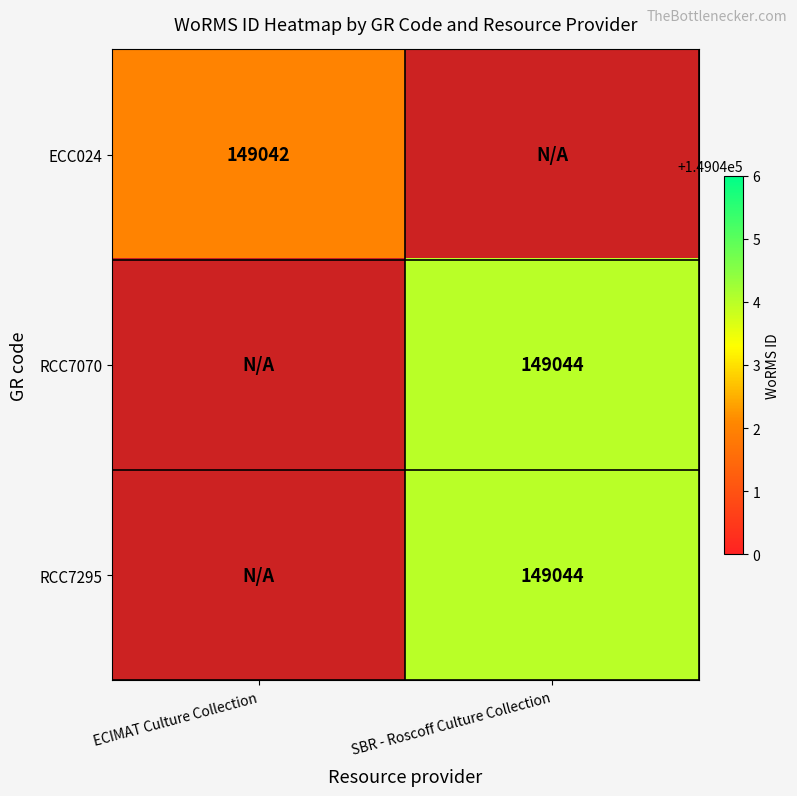

The value of RCC7295 at SBR - Roscoff Culture Collection is 244592.5. True or false?

False